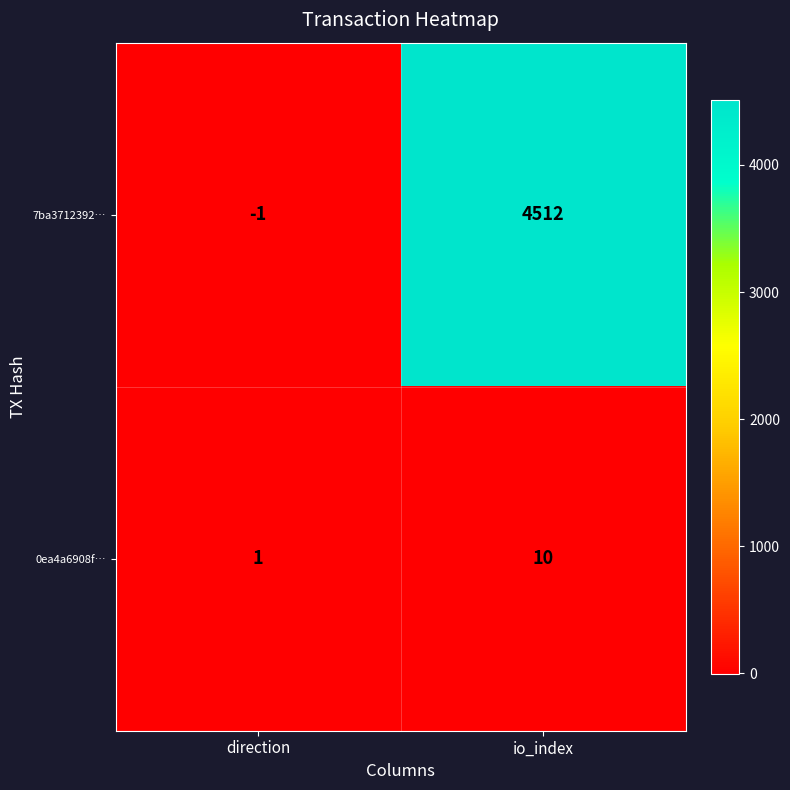

Rank the series at io_index from lowest to highest value.

0ea4a6908f…, 7ba3712392…